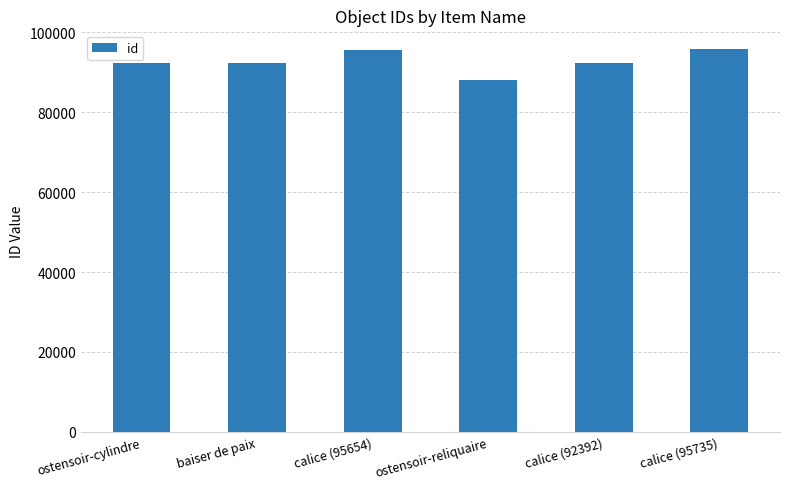

Read the value at ostensoir-cylindre, to the nearest 100.

92400